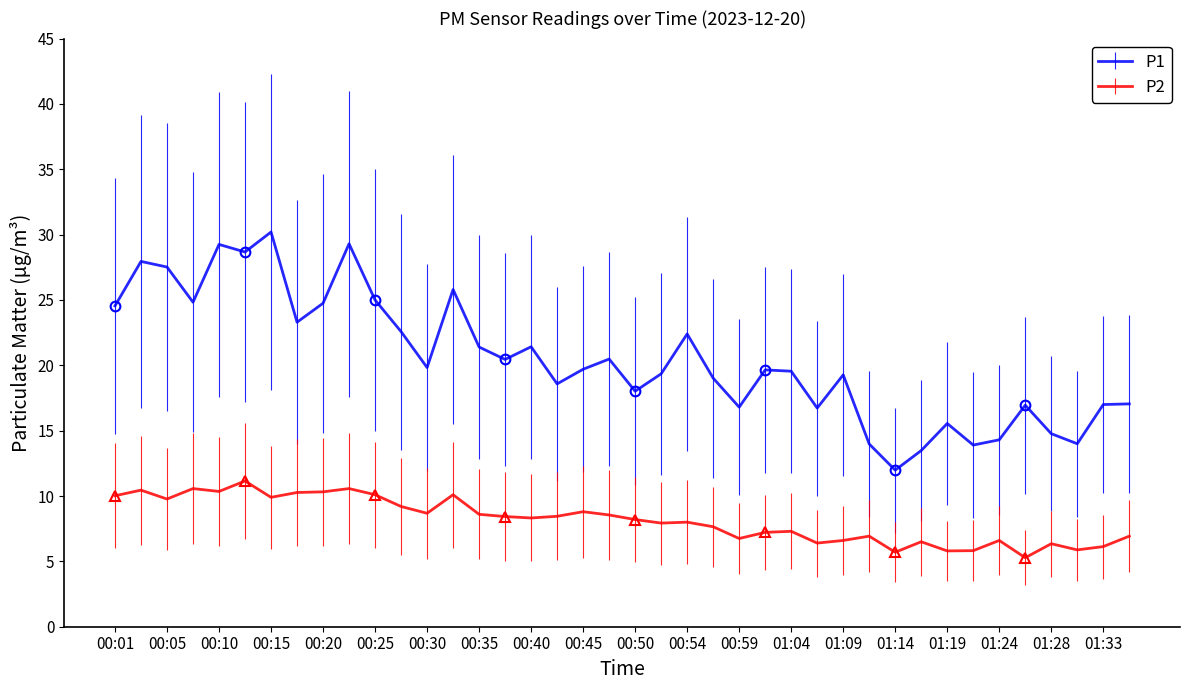

Which series changed the most between 01:04 and 01:14?

P1